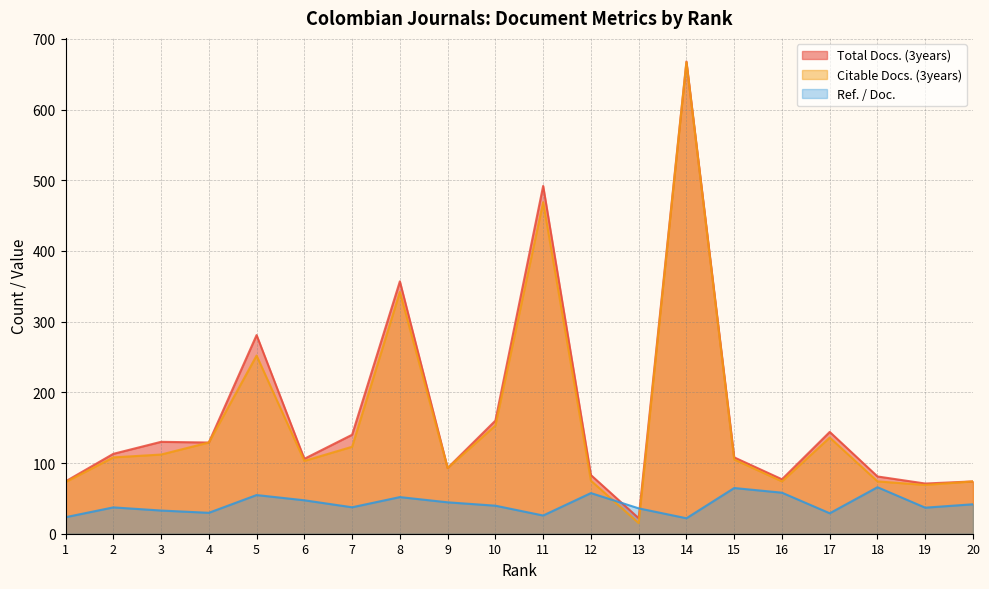

Reading left to right, list all the values displayed in this chart.

Total Docs. (3years): 1=74.0	2=113.0	3=130.0	4=129.0	5=281.0	6=106.0	7=140.0	8=357.0	9=93.0	10=160.0	11=492.0	12=83.0	13=22.0	14=668.0	15=108.0	16=77.0	17=144.0	18=81.0	19=71.0	20=74.0
Citable Docs. (3years): 1=73.0	2=108.0	3=112.0	4=129.0	5=252.0	6=103.0	7=123.0	8=342.0	9=93.0	10=153.0	11=469.0	12=75.0	13=15.0	14=667.0	15=105.0	16=74.0	17=136.0	18=74.0	19=69.0	20=74.0
Ref. / Doc.: 1=23.4	2=37.3	3=32.8	4=29.6	5=54.7	6=47.3	7=37.4	8=51.8	9=44.4	10=39.7	11=25.8	12=57.5	13=35.9	14=21.9	15=64.7	16=58.1	17=28.9	18=65.8	19=36.9	20=41.7